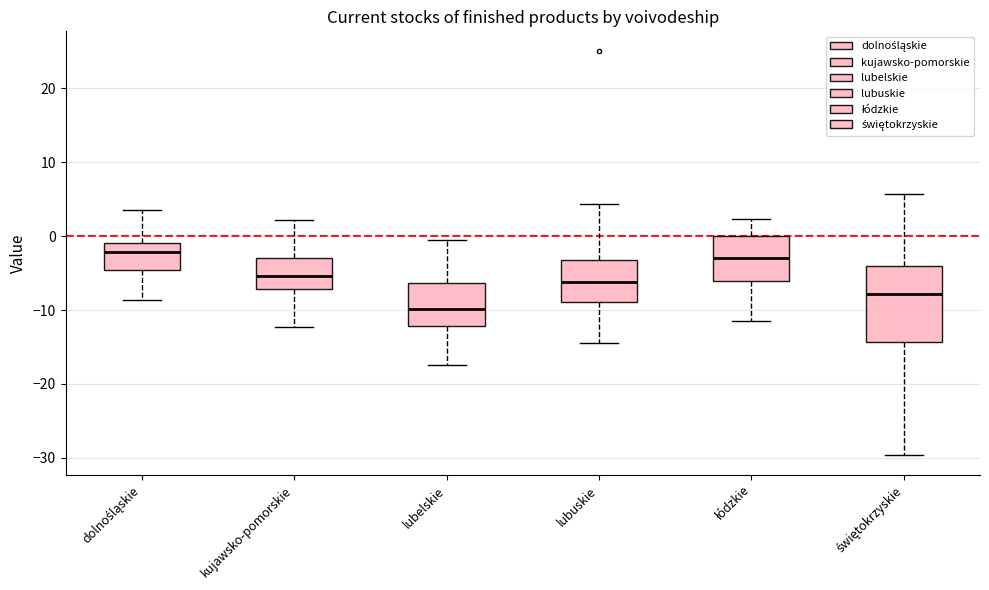

Reading left to right, read every box against the y-axis: the position of its median line, the range the box covers, and the ends of its whiskers. The values are not printed on the chart, so give them approximately, as read against the axis.

dolnośląskie: median -2, box -5 to -1, whiskers -9 to 4
kujawsko-pomorskie: median -5, box -7 to -3, whiskers -12 to 2
lubelskie: median -10, box -12 to -6, whiskers -17 to 0
lubuskie: median -6, box -9 to -3, whiskers -14 to 4
łódzkie: median -3, box -6 to 0, whiskers -11 to 2
świętokrzyskie: median -8, box -14 to -4, whiskers -30 to 6